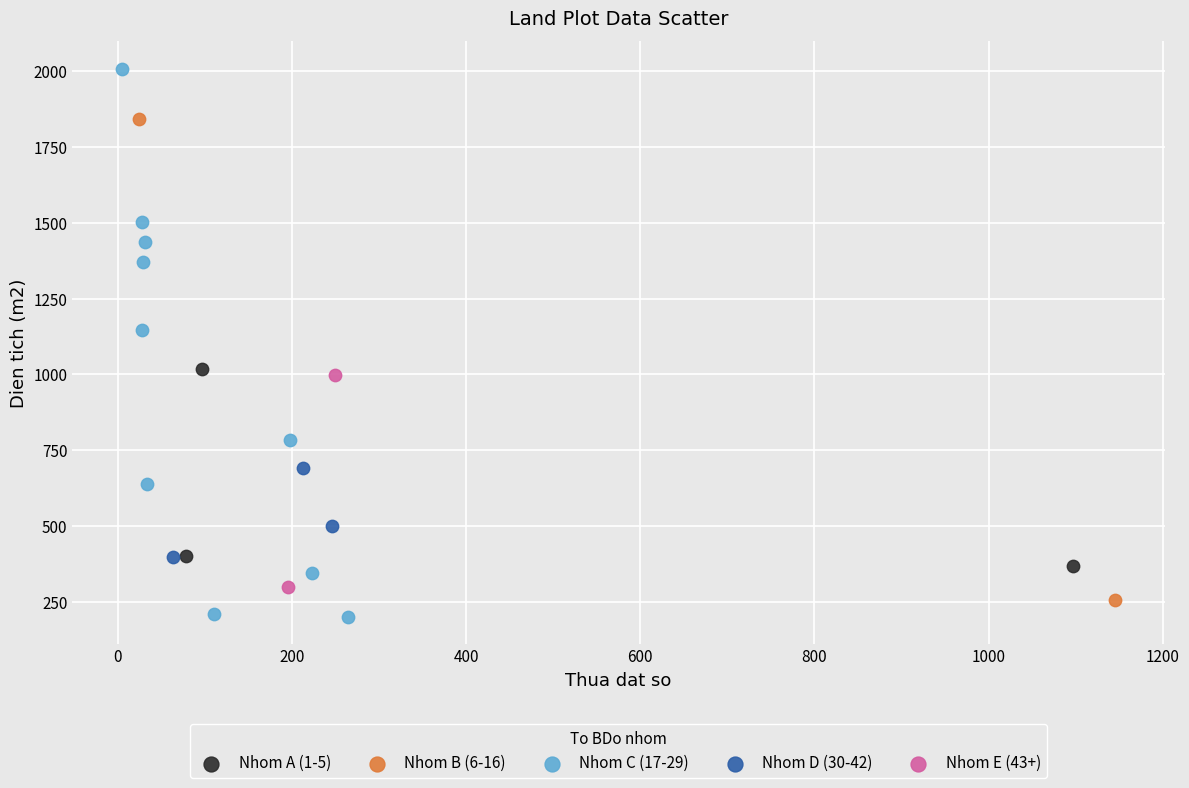

Which series reaches the maximum Y coordinate?

Nhom C (17-29)